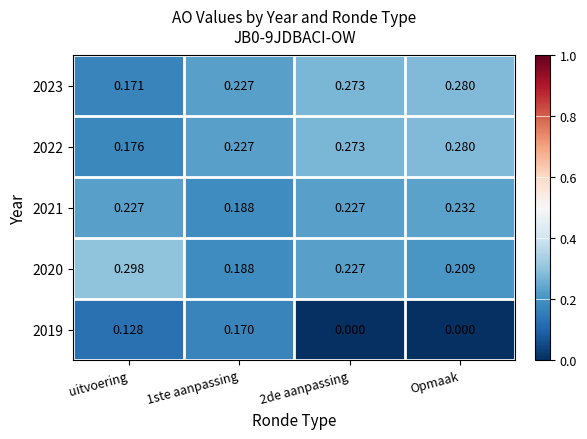

At which category is the sum across all series the highest?

Opmaak